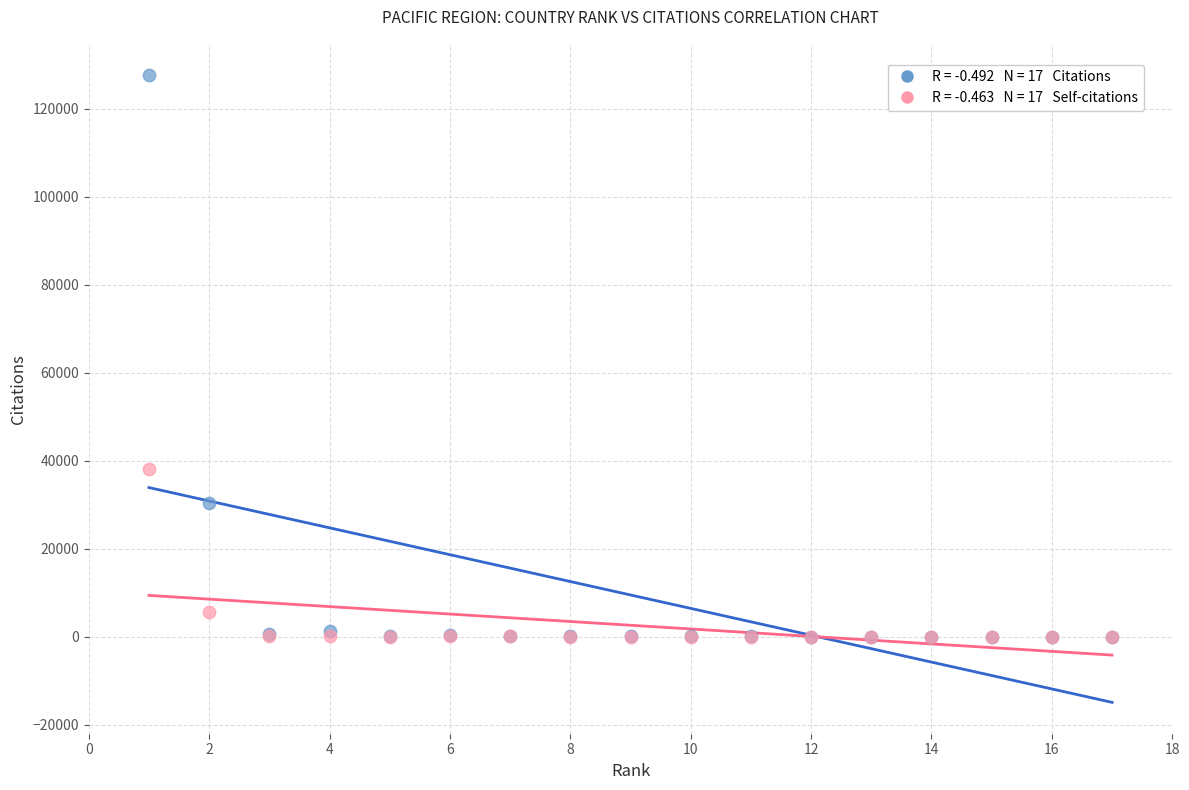

Across all series, what Y value is closest to 63811?

38117